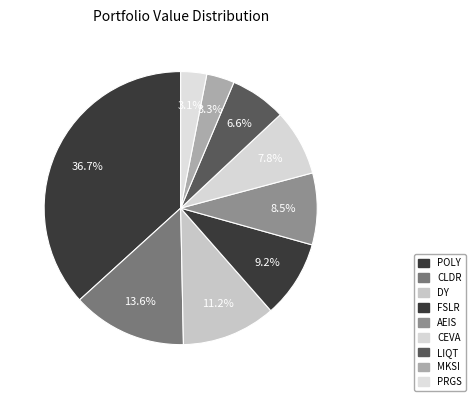

What percentage is the FSLR slice, to the nearest percent?

9%